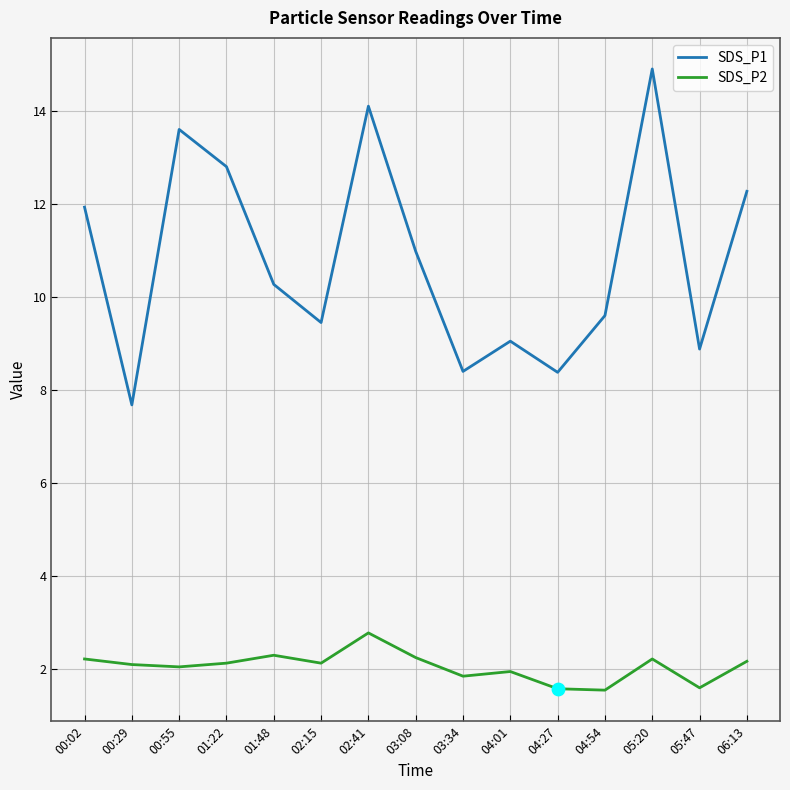

What are all the series names shown in the legend?

SDS_P1, SDS_P2